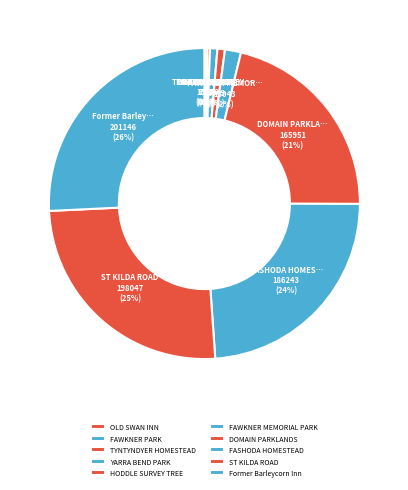

How many slices are in this pie chart?

10